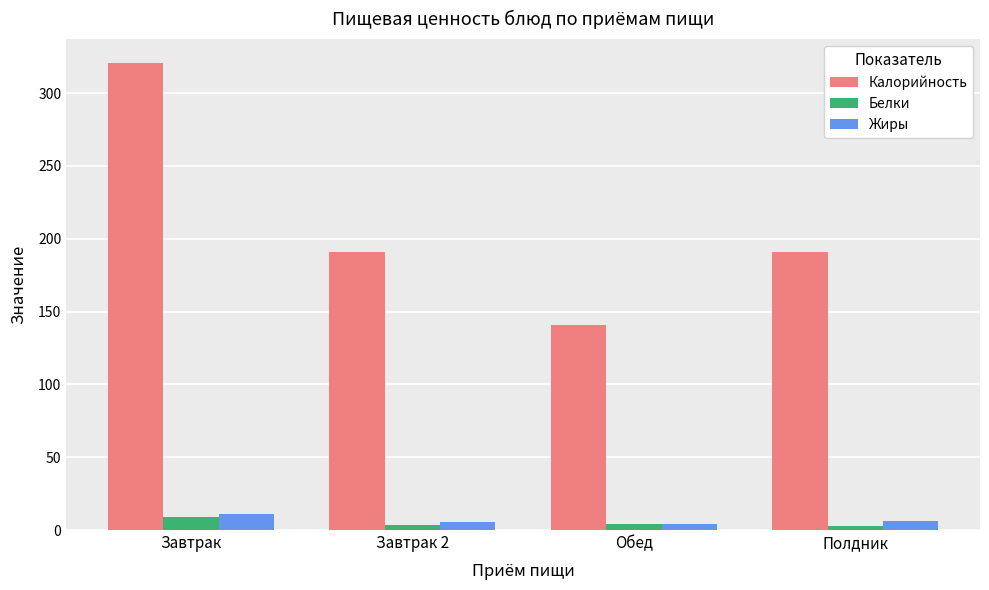

At which category does the chart reach its peak across all series?

Завтрак